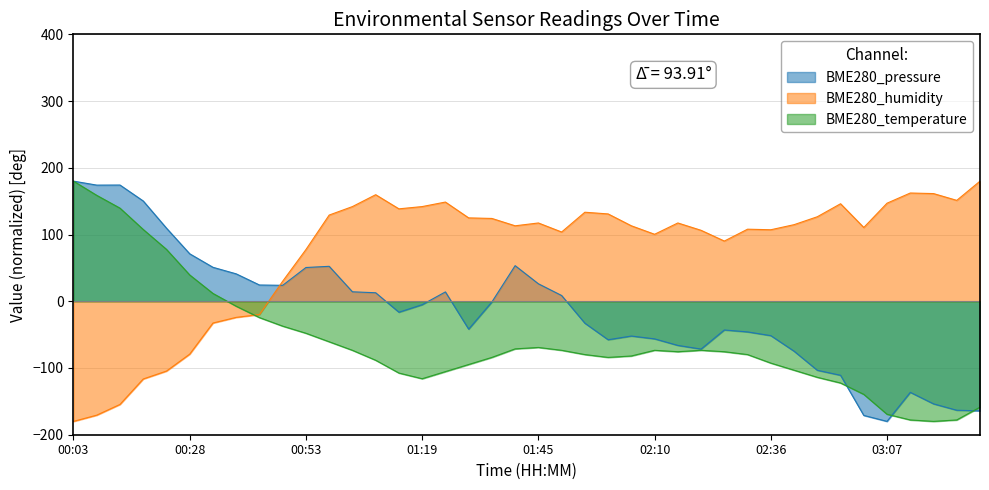

At which category is the sum across all series the highest?

00:03